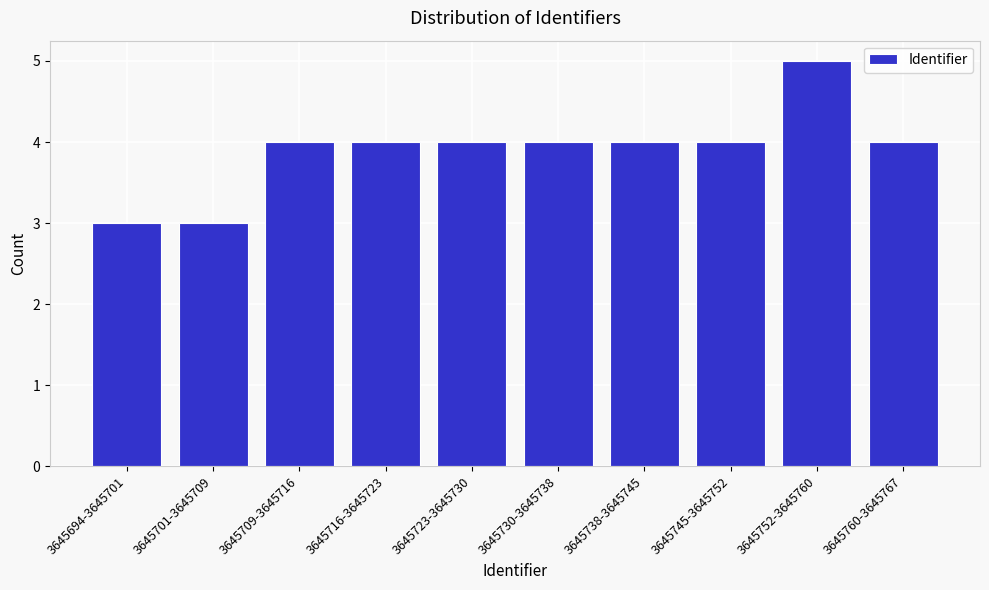

Reading left to right, what are all the values shown in this chart?

3645694-3645701=3	3645701-3645709=3	3645709-3645716=4	3645716-3645723=4	3645723-3645730=4	3645730-3645738=4	3645738-3645745=4	3645745-3645752=4	3645752-3645760=5	3645760-3645767=4